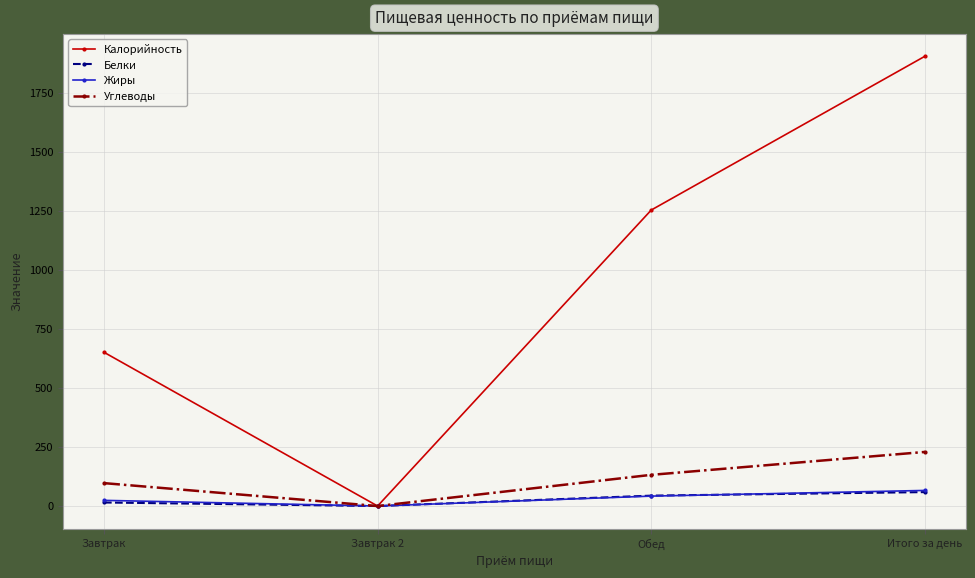

The value of Калорийность at Обед is 1253. True or false?

True